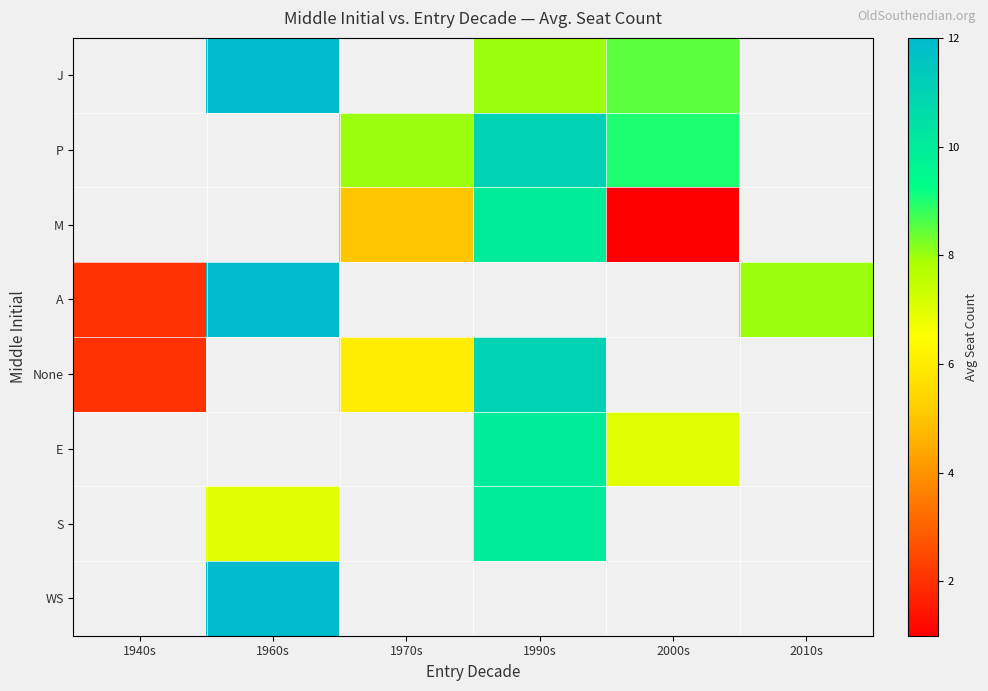

Which label corresponds to the smallest value in the chart?

2000s